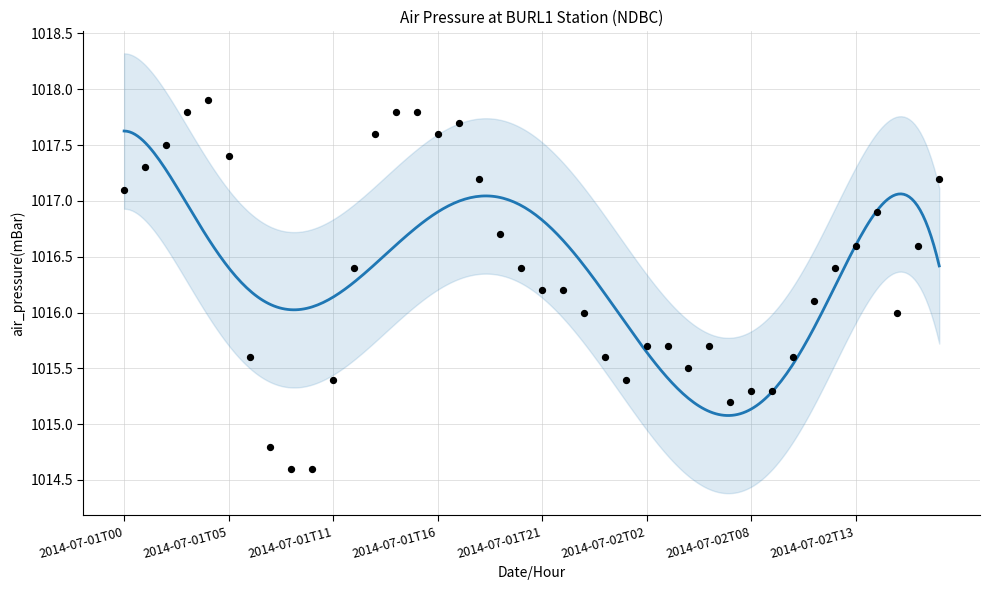

Which has a higher value, 2014-07-02T12 or 2014-07-01T13?

2014-07-01T13